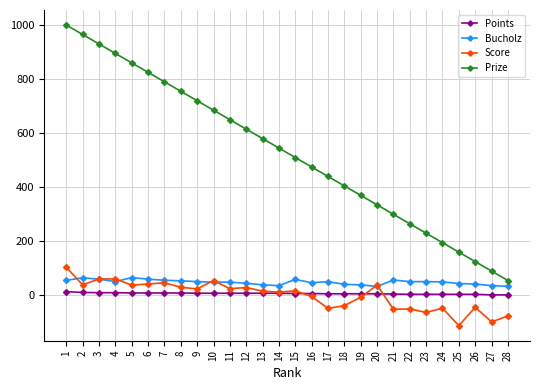

True or false: Points and Bucholz cross at least once.

False